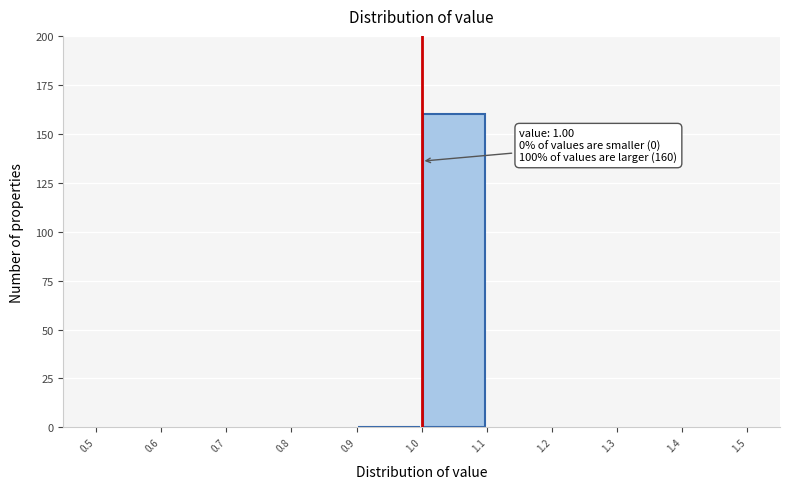

Which range on the x-axis has the tallest bar?

1.0 to 1.1